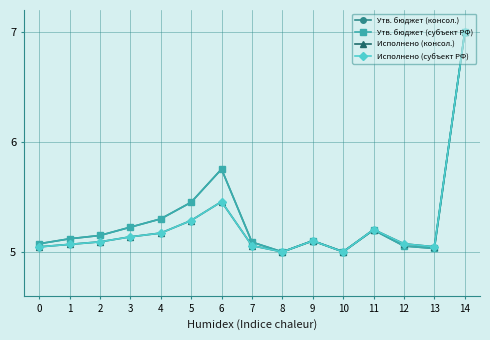

What is the difference between the highest and lowest values at 3?

0.1